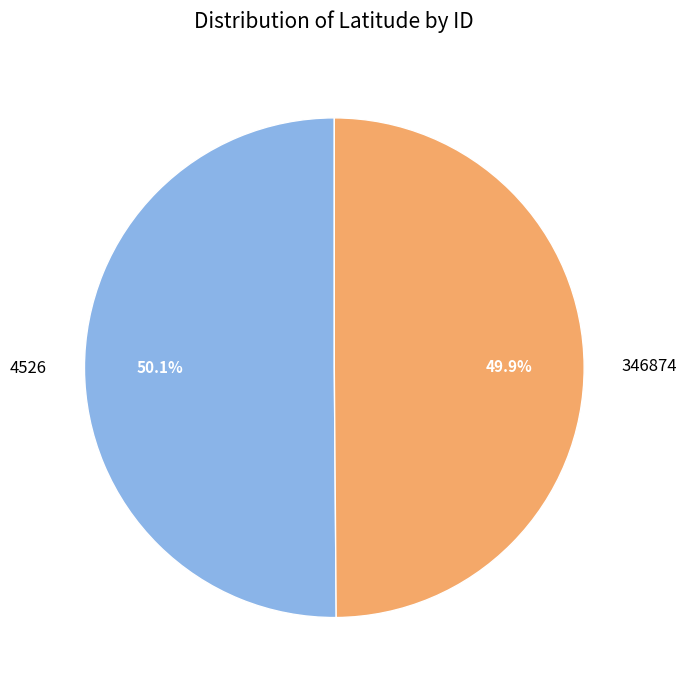

Count the number of slices in the pie.

2